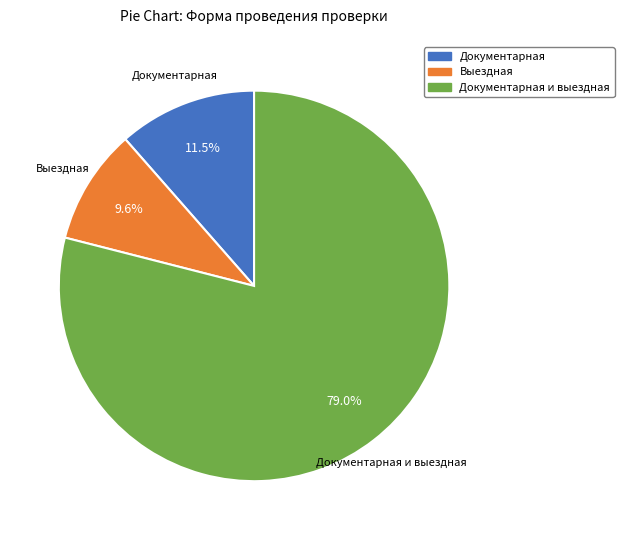

Which slice represents more than half of the pie?

Документарная и выездная